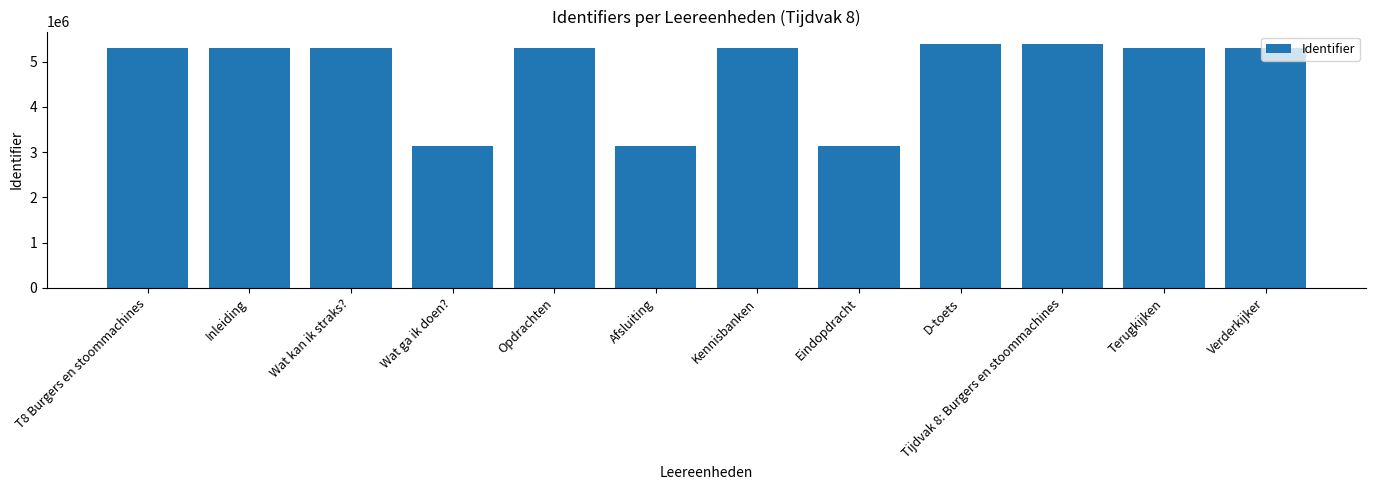

Approximately how many times larger is the value at Eindopdracht compared to Verderkijker?

0.6